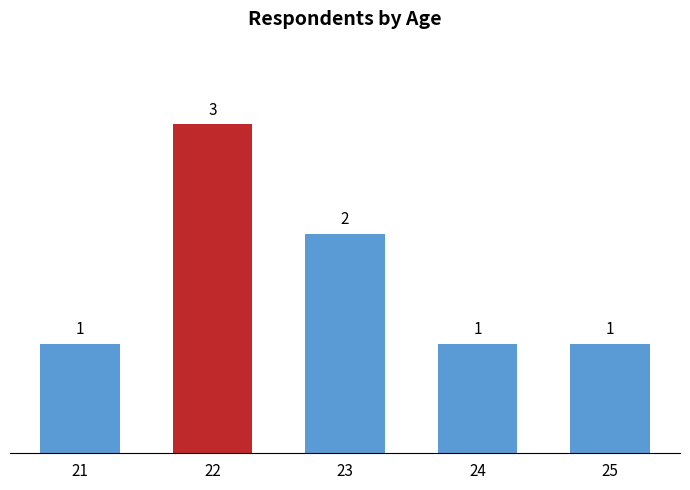

What is the maximum value shown in the chart?

3